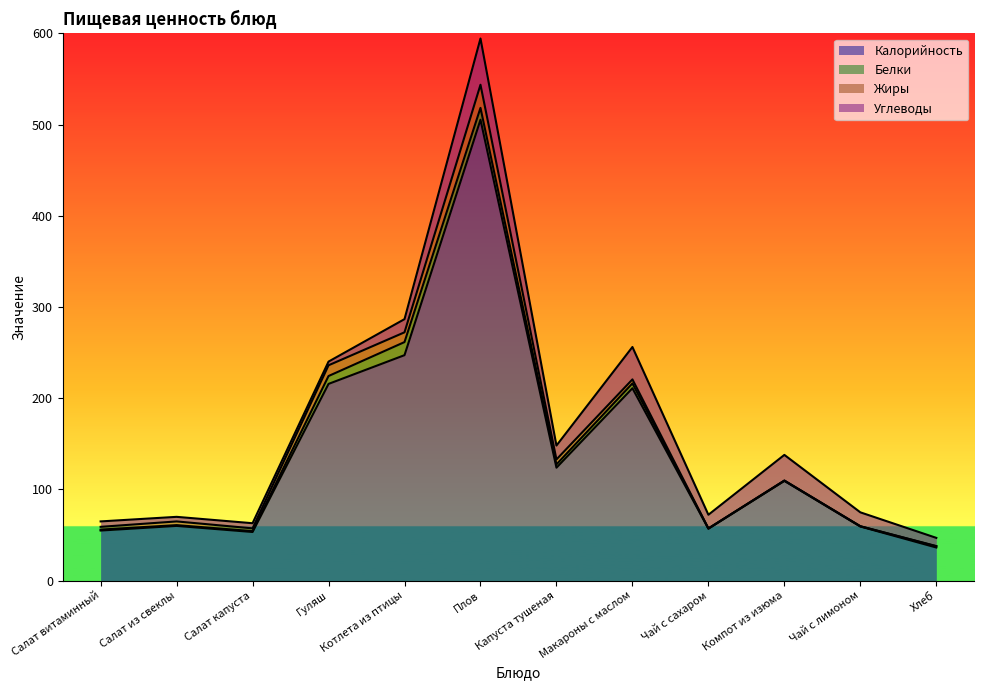

At which category does Белки reach its first local valley?

Салат из свеклы